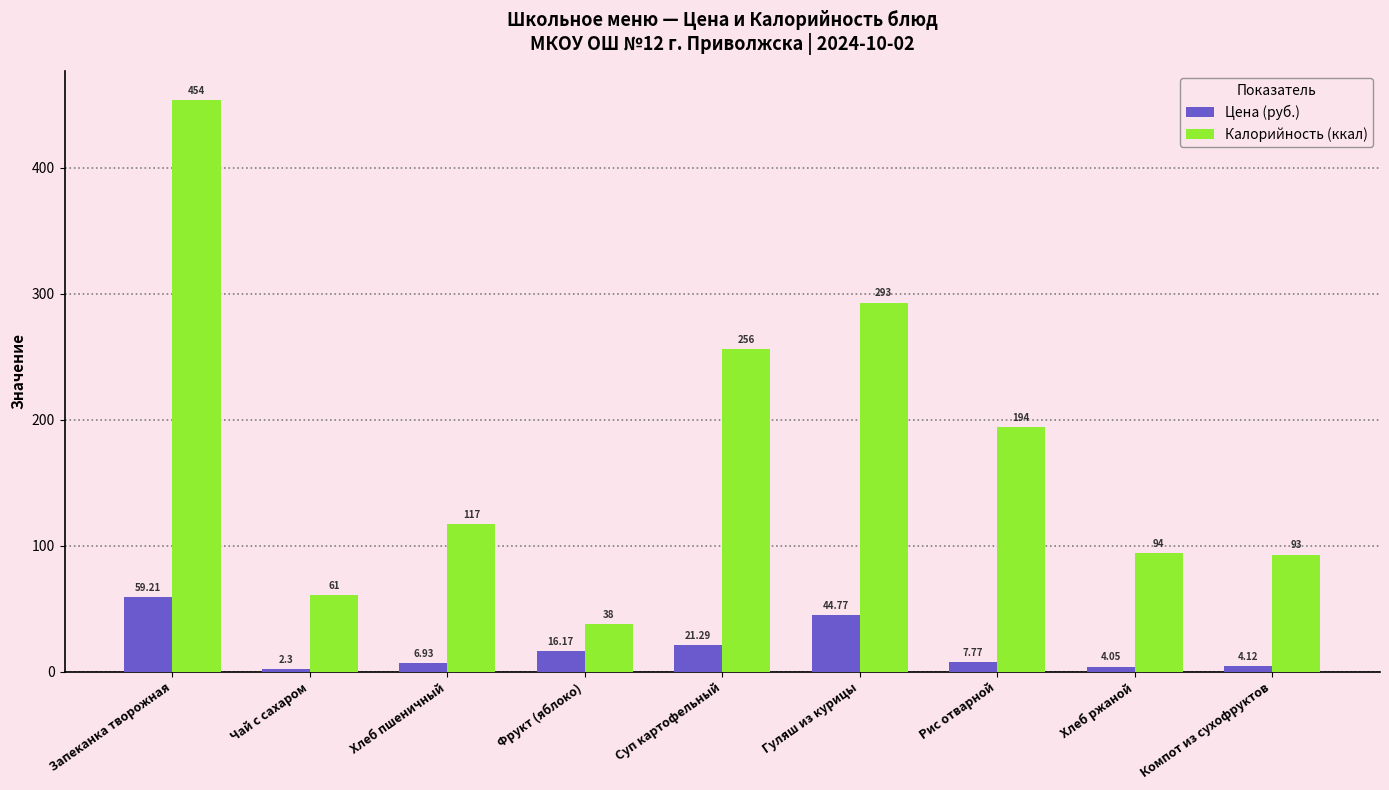

What value does the Цена (руб.) series have at Компот из сухофруктов?

4.1